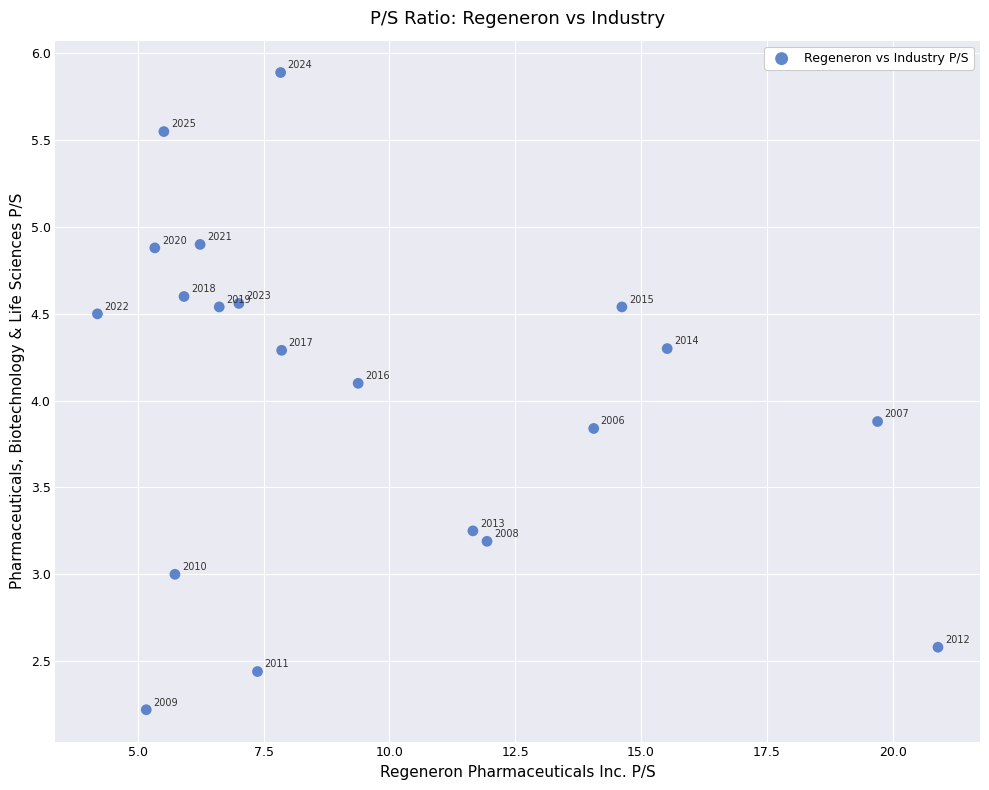

What is the range of X values (max minus min)?

16.7